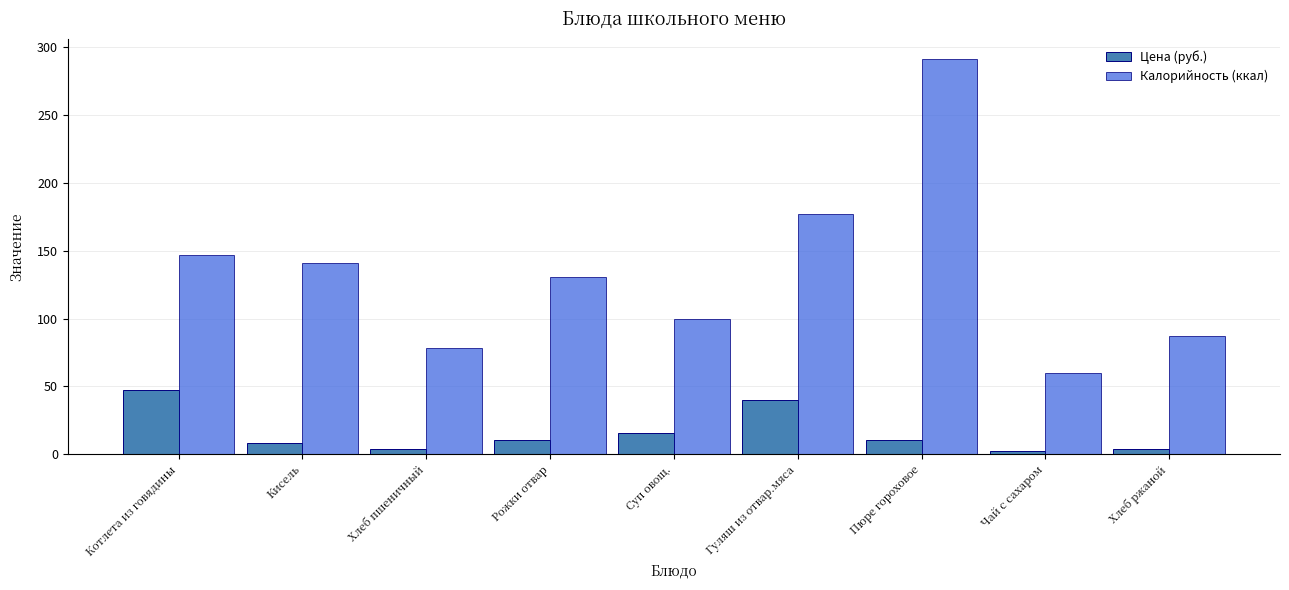

What is the greatest value displayed?

291.5